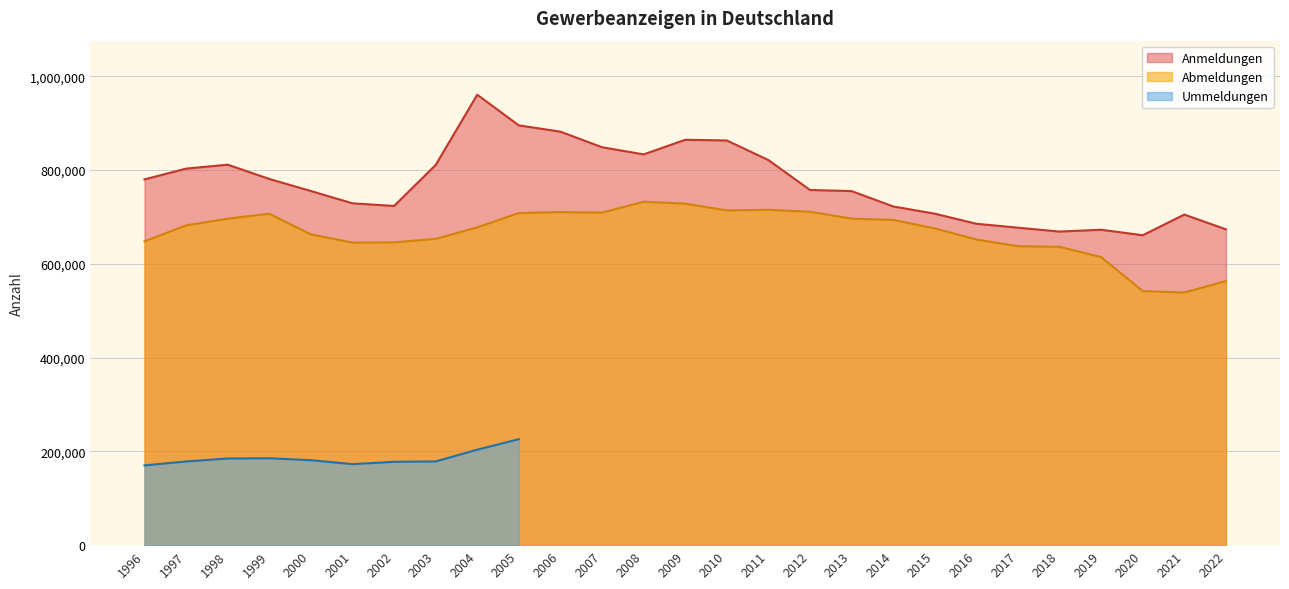

At which label does Abmeldungen first exceed 677646?

1997